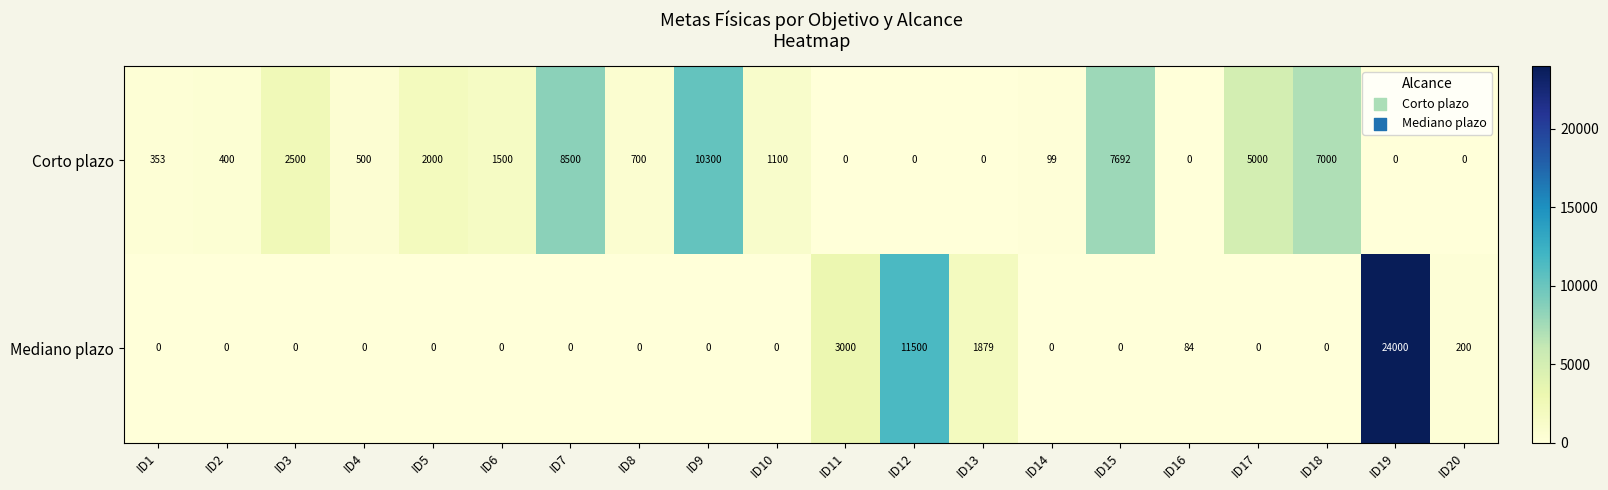

The value of Corto plazo at ID2 is 400. True or false?

True